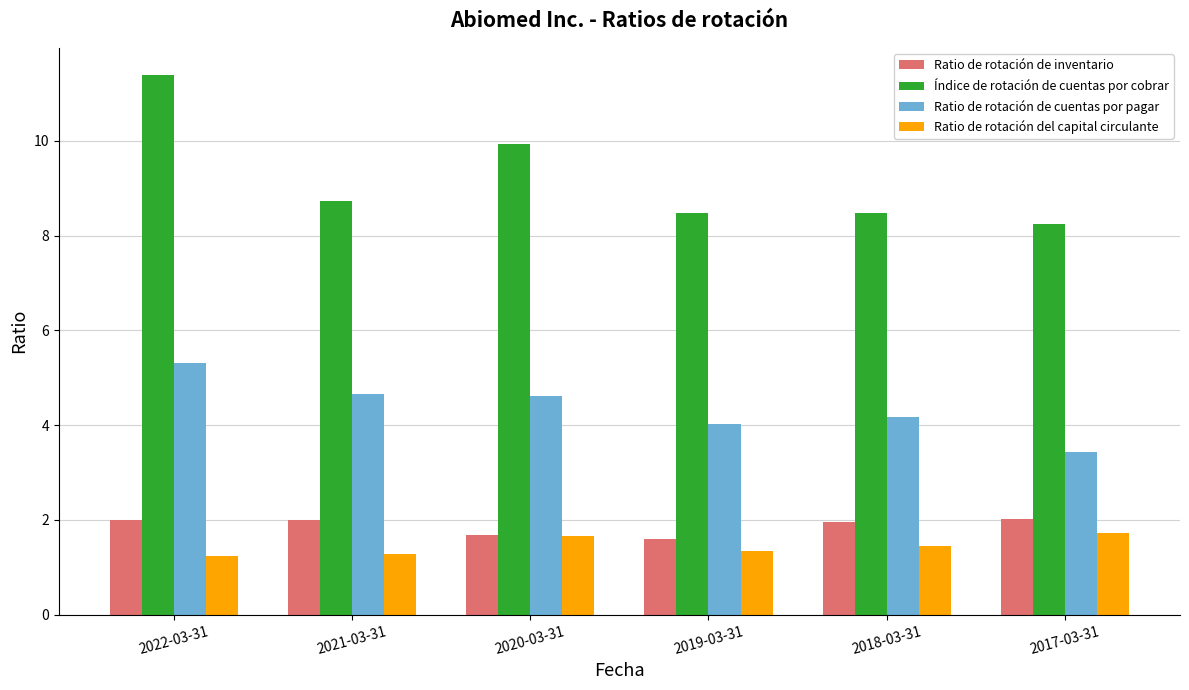

What is the minimum value for Ratio de rotación de inventario?

1.6